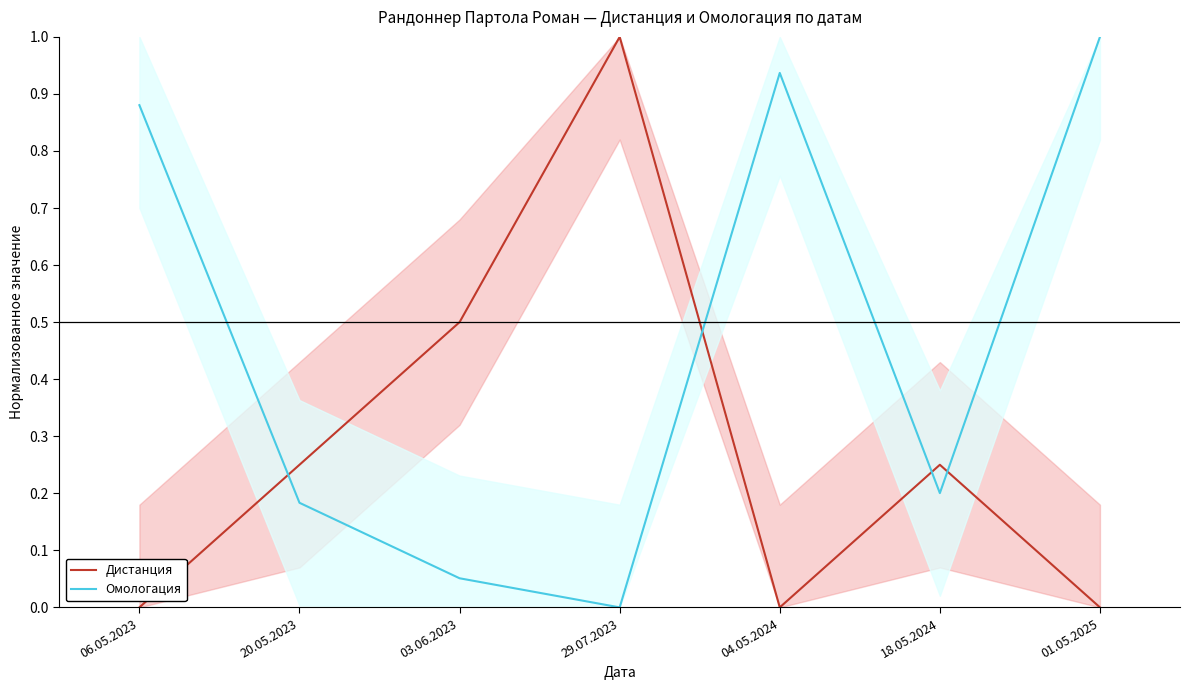

How many intersections are there between Омологация and Дистанция?

4